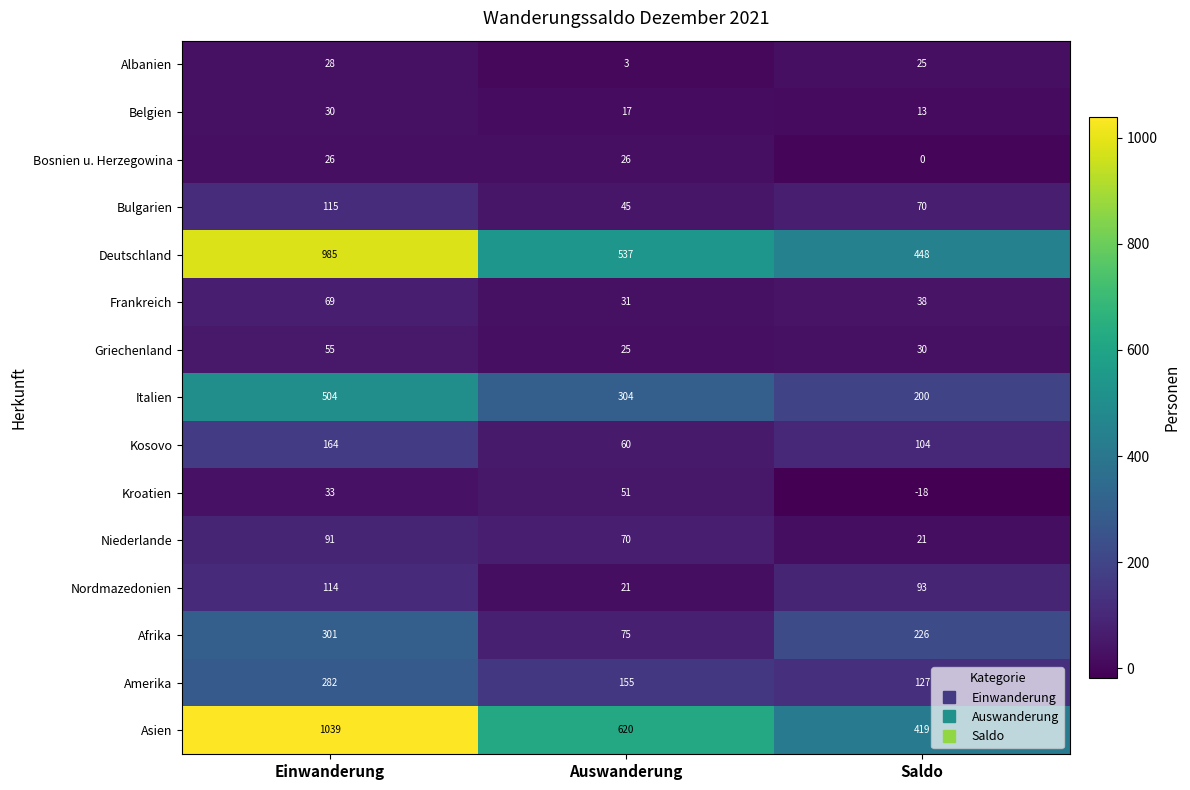

True or false: Kroatien has a value of -18 at Saldo.

True